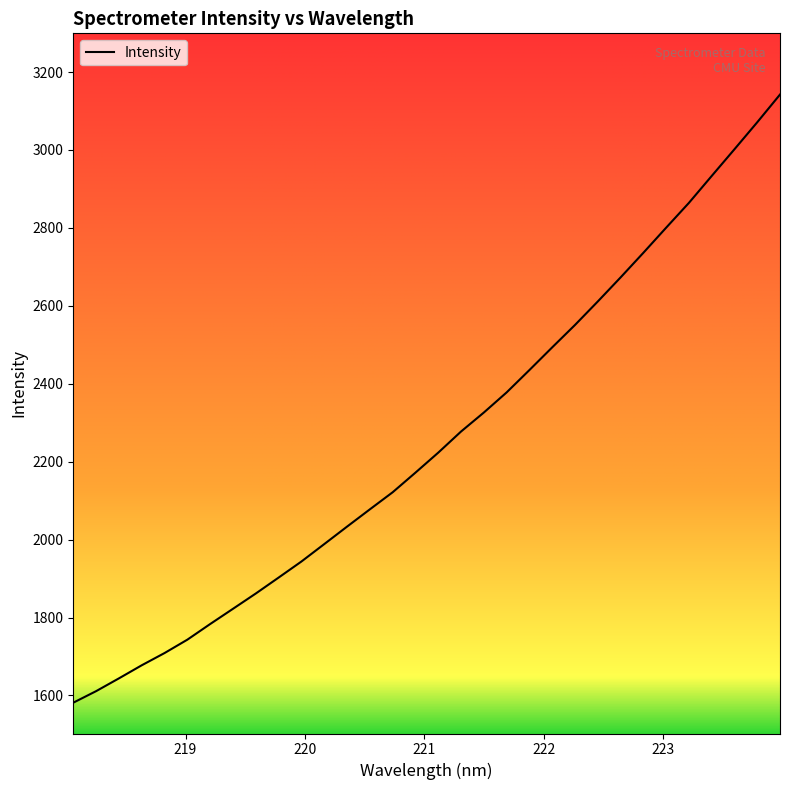

What is the difference between the maximum and minimum values?

1560.8